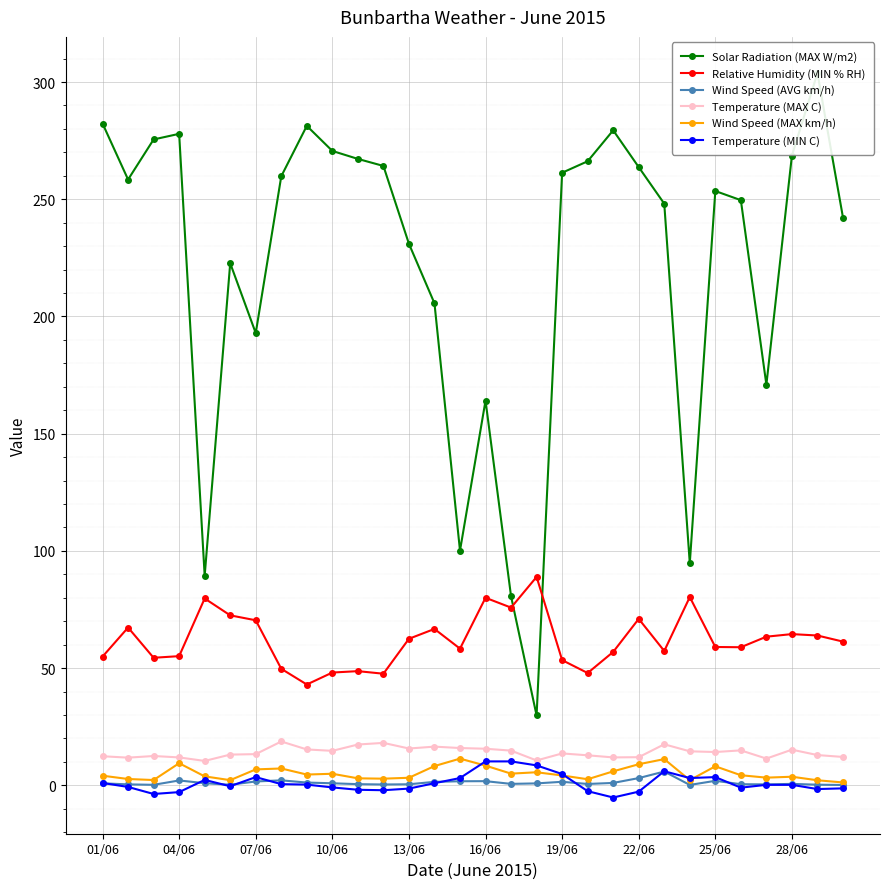

How many series are shown in this chart?

6